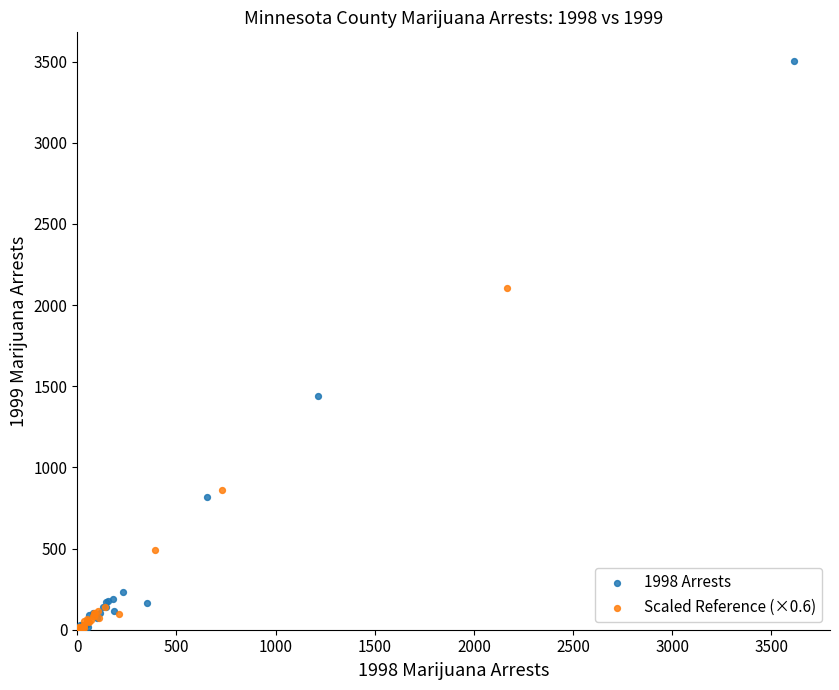

Which series reaches the maximum Y coordinate?

1998 Arrests